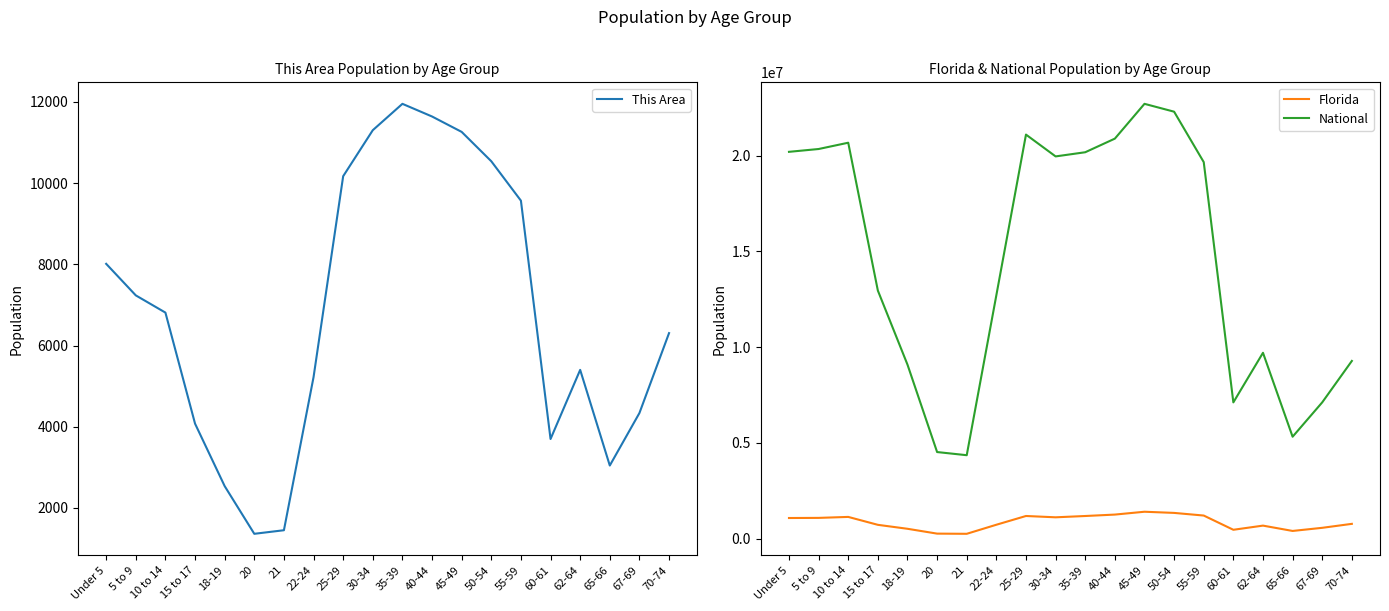

What is the value of the Florida point at the 16th from the left?

458751